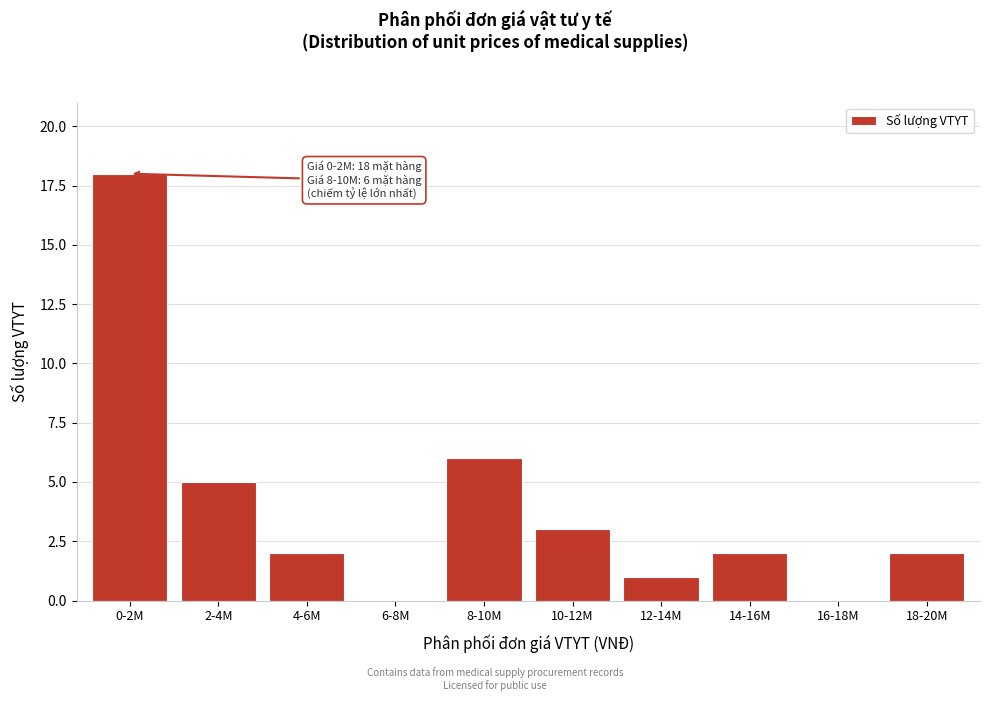

Reading left to right, list all the values displayed in this chart.

0-2M=18	2-4M=5	4-6M=2	6-8M=0	8-10M=6	10-12M=3	12-14M=1	14-16M=2	16-18M=0	18-20M=2